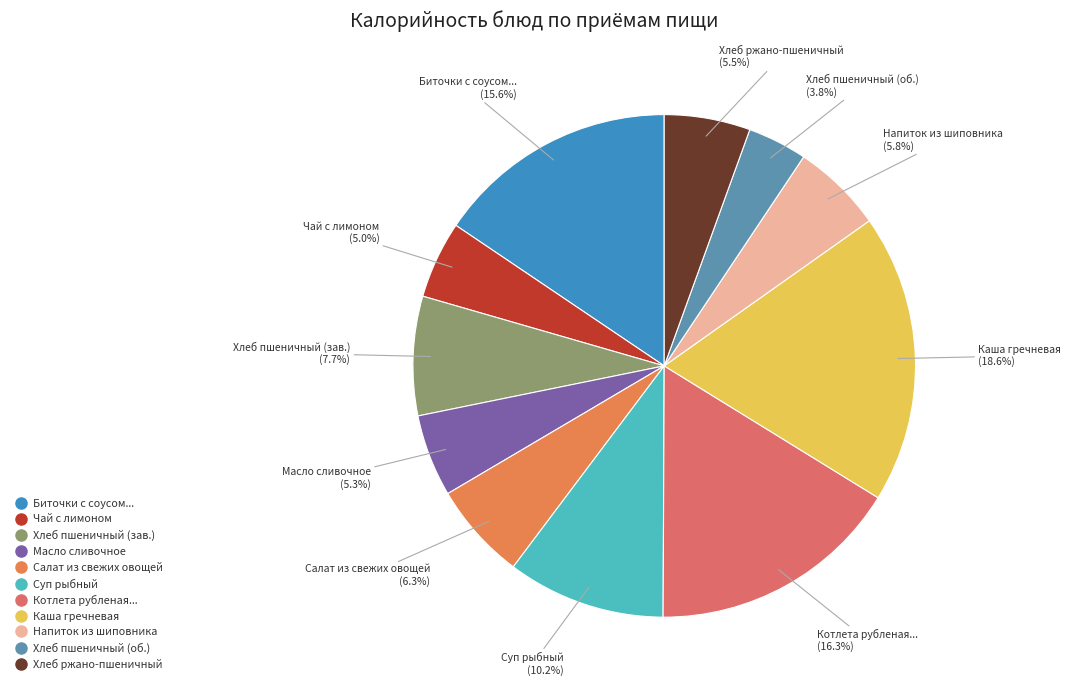

To the nearest percent, what is the average slice percentage?

9%